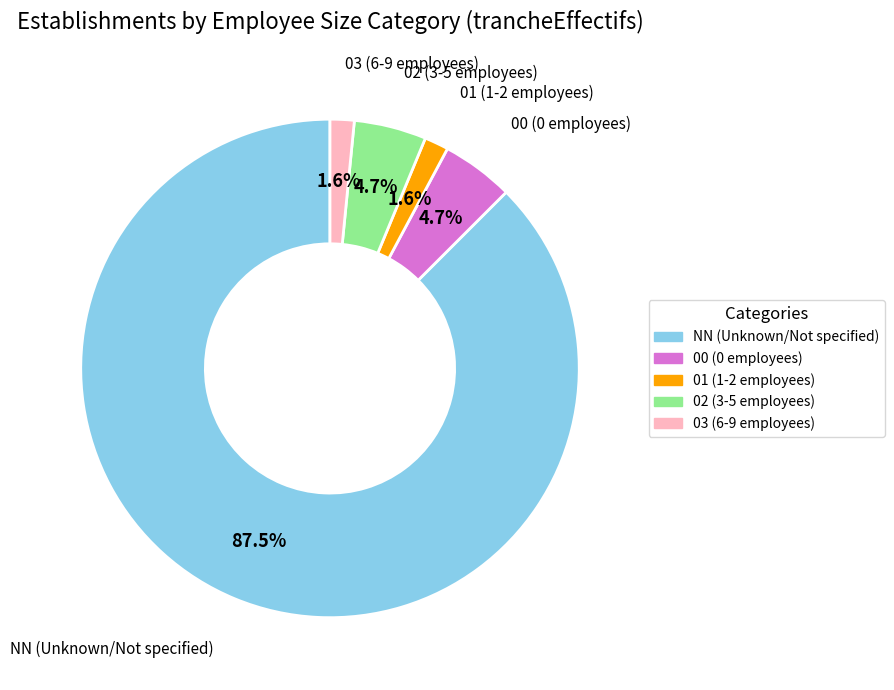

How many segments does this pie chart have?

5